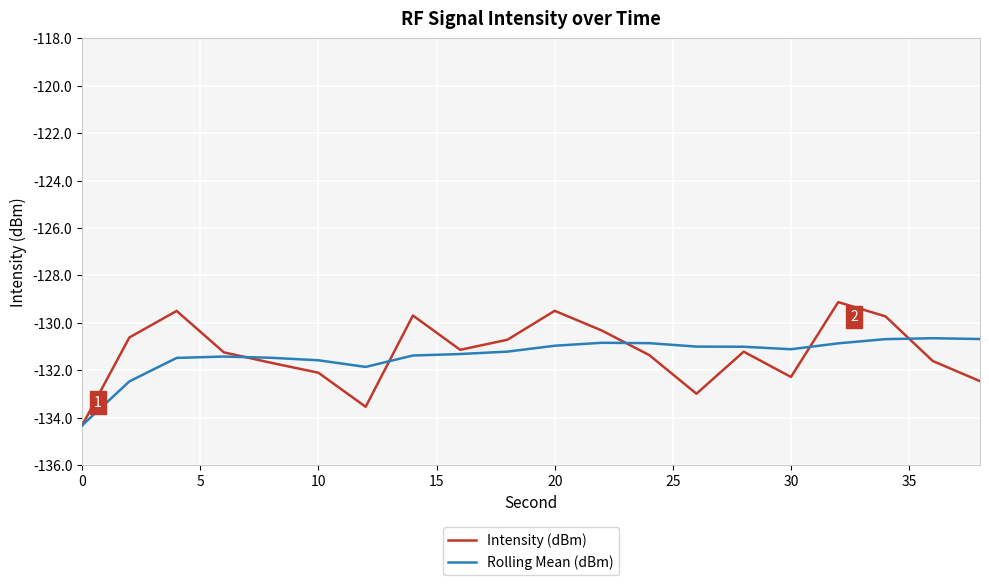

Which series has the widest spread of values?

Intensity (dBm)